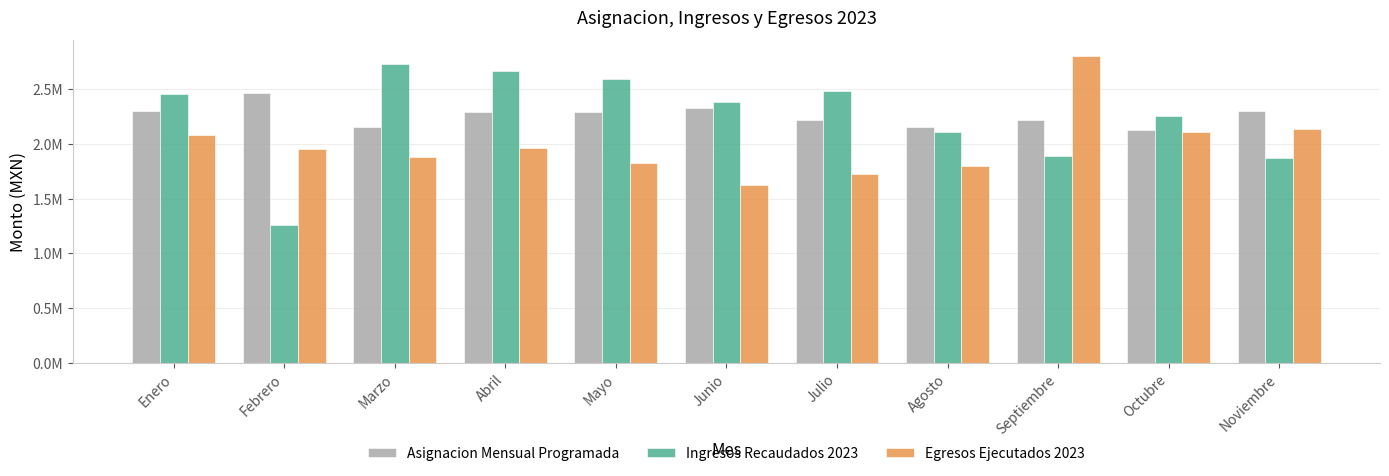

What is the lowest value of the Egresos Ejecutados 2023 series?

1629350.8